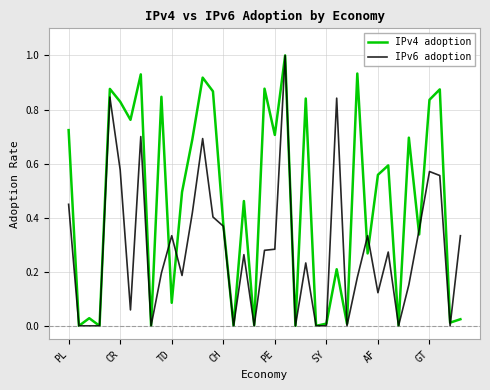

Rank the series by their average value, from highest to lowest.

IPv4 adoption, IPv6 adoption